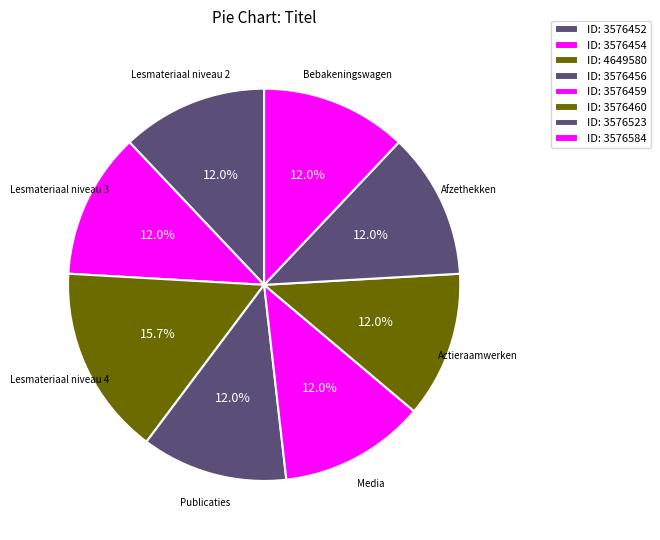

Rank the categories by value from lowest to highest.

Lesmateriaal niveau 2, Lesmateriaal niveau 3, Publicaties, Media, Actieraamwerken, Afzethekken, Bebakeningswagen, Lesmateriaal niveau 4